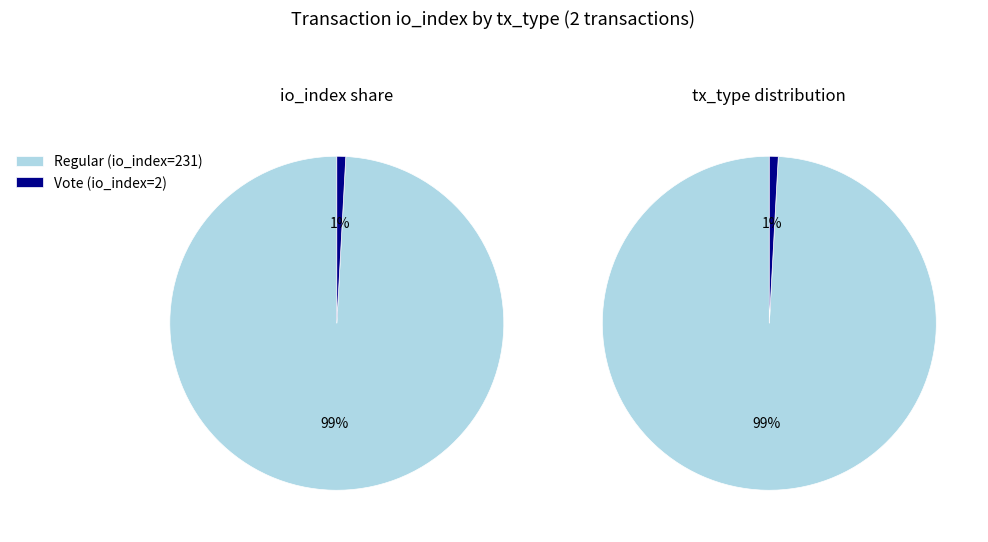

Which slice represents more than half of the pie?

Regular (io_index=231)